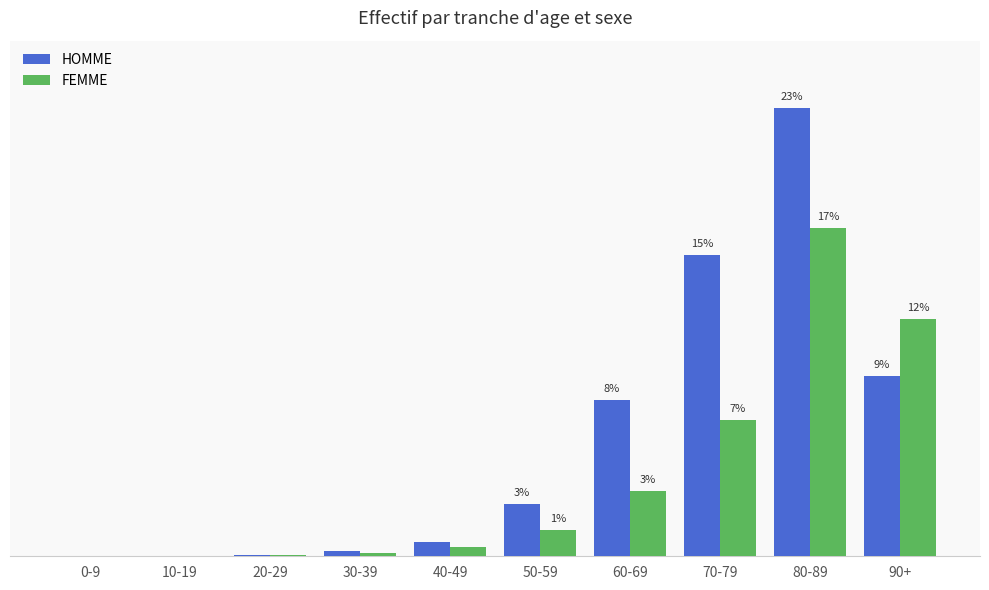

What are all the series names shown in the legend?

HOMME, FEMME